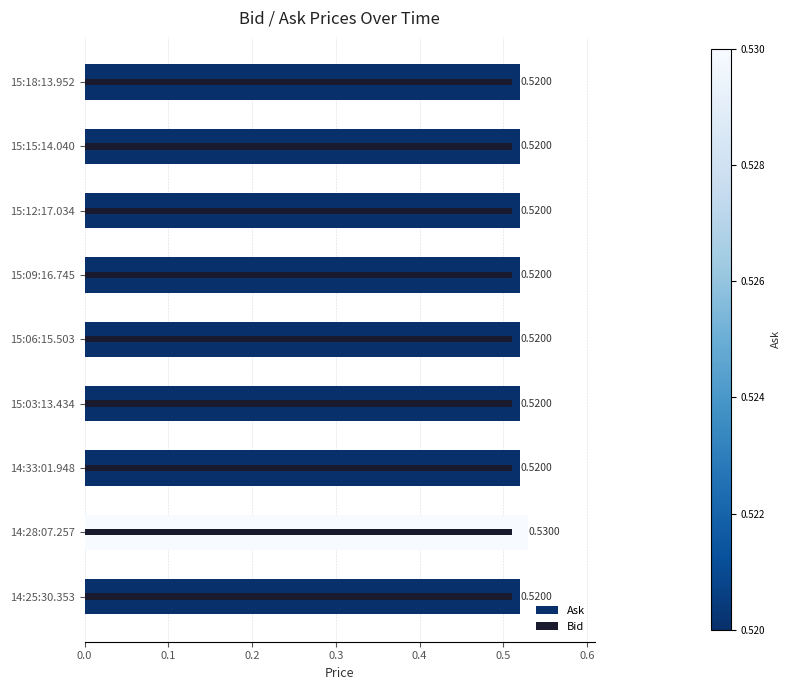

Which series has the largest range (max minus min)?

Ask